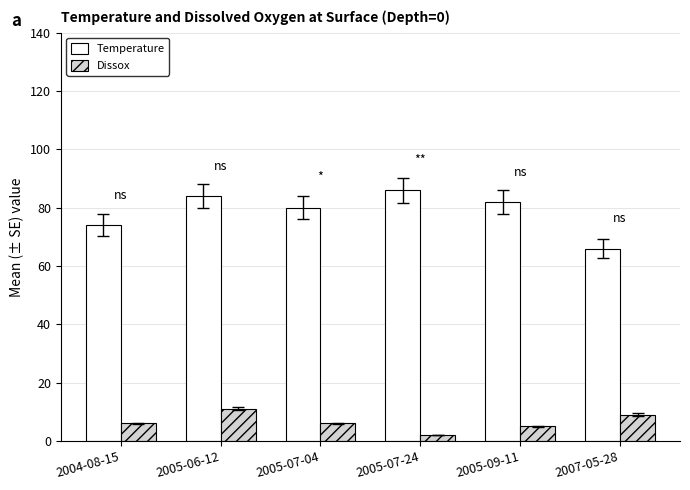

Which series has the widest spread of values?

Temperature